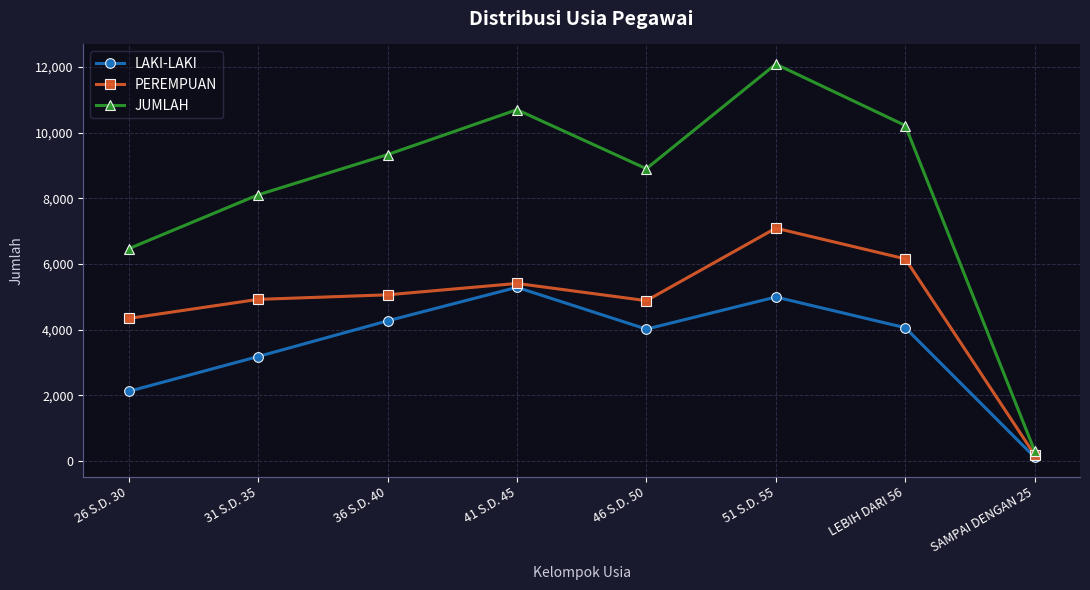

What is the sum of all LAKI-LAKI values?

28041